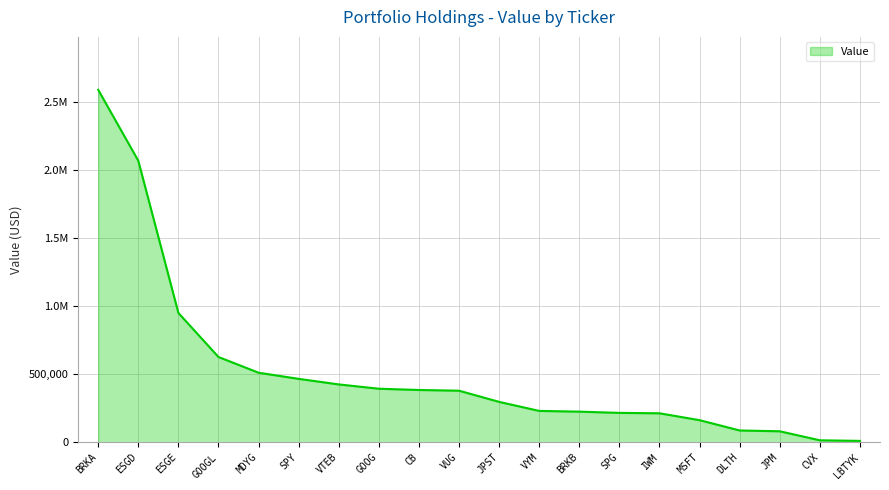

Reading right to left, what are all the values shown in this chart?

11426	15735	81883	87813	163459	214050	216987	226083	231445	297781	379832	385120	394362	425966	466774	511868	627228	950671	2068149	2589050